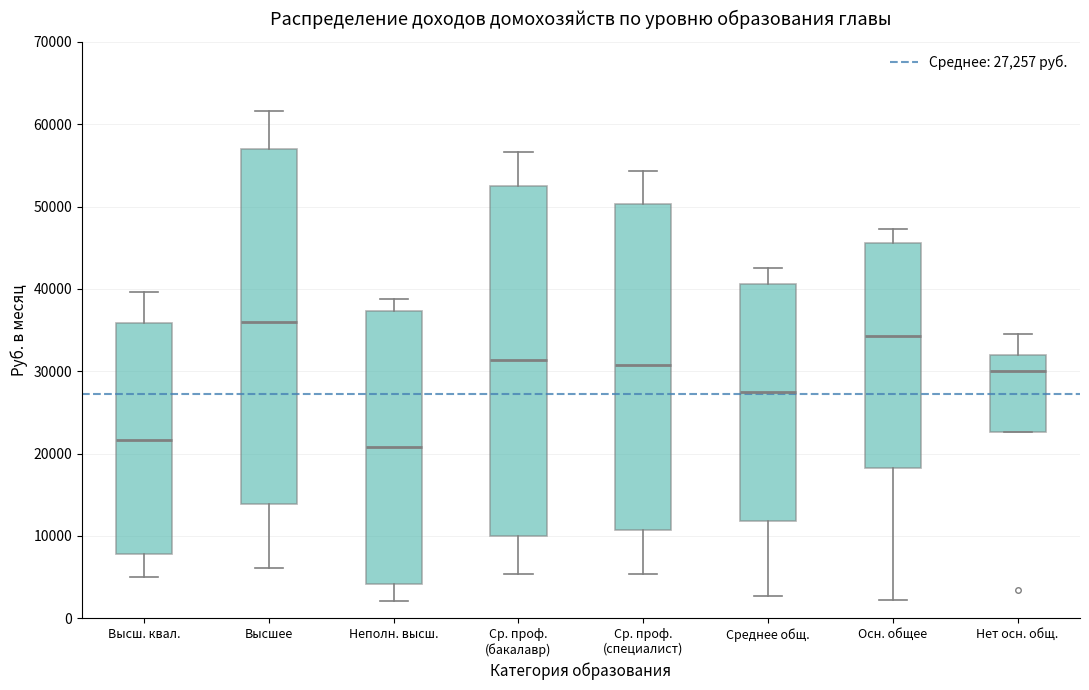

Reading left to right, read every box against the y-axis: the position of its median line, the range the box covers, and the ends of its whiskers. The values are not printed on the chart, so give them approximately, as read against the axis.

Высш. квал.: median 22000, box 8000 to 36000, whiskers 5000 to 40000
Высшее: median 36000, box 14000 to 57000, whiskers 6000 to 62000
Неполн. высш.: median 21000, box 4000 to 37000, whiskers 2000 to 39000
Ср. проф. (бакалавр): median 31000, box 10000 to 53000, whiskers 5000 to 57000
Ср. проф. (специалист): median 31000, box 11000 to 50000, whiskers 5000 to 54000
Среднее общ.: median 27000, box 12000 to 41000, whiskers 3000 to 43000
Осн. общее: median 34000, box 18000 to 46000, whiskers 2000 to 47000
Нет осн. общ.: median 30000, box 23000 to 32000, whiskers 23000 to 35000